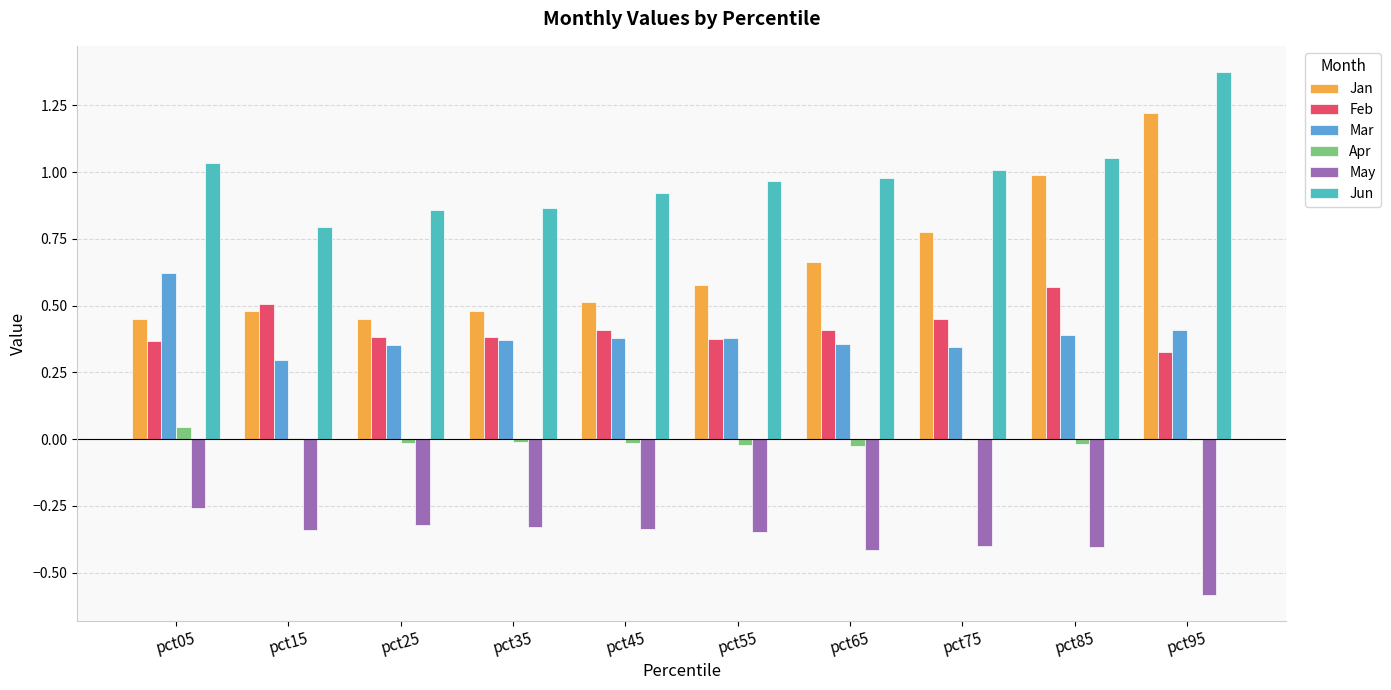

Which label corresponds to the largest value in the chart?

pct95